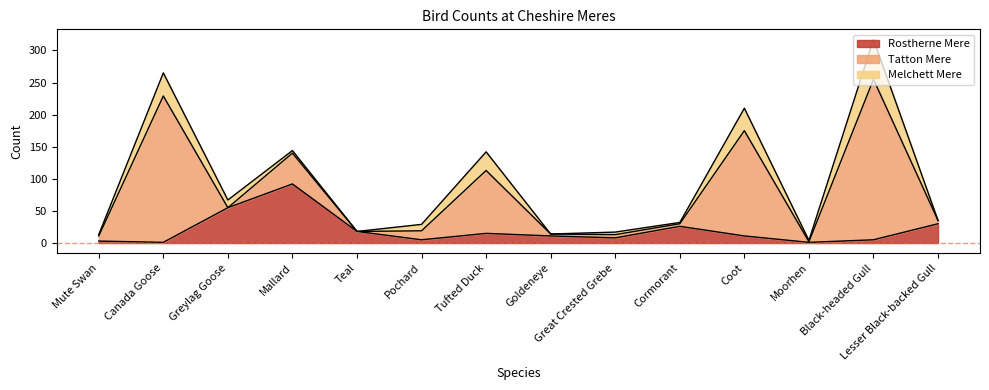

What is the difference between the highest and lowest values at Great Crested Grebe?

4